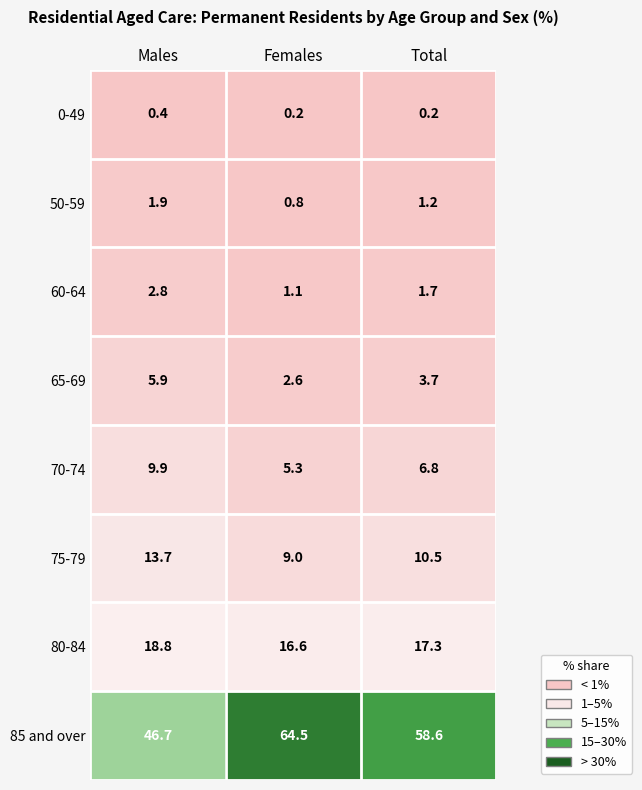

Which label corresponds to the largest value in the chart?

Females